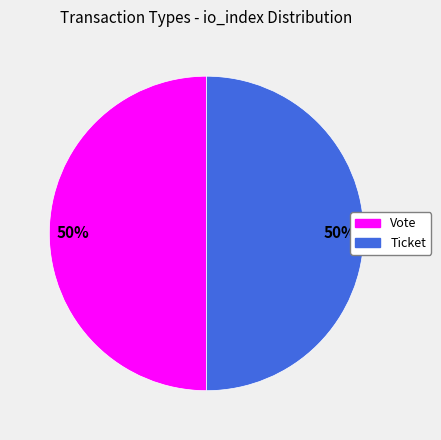

Combined, do Ticket and Vote account for over 50%?

Yes